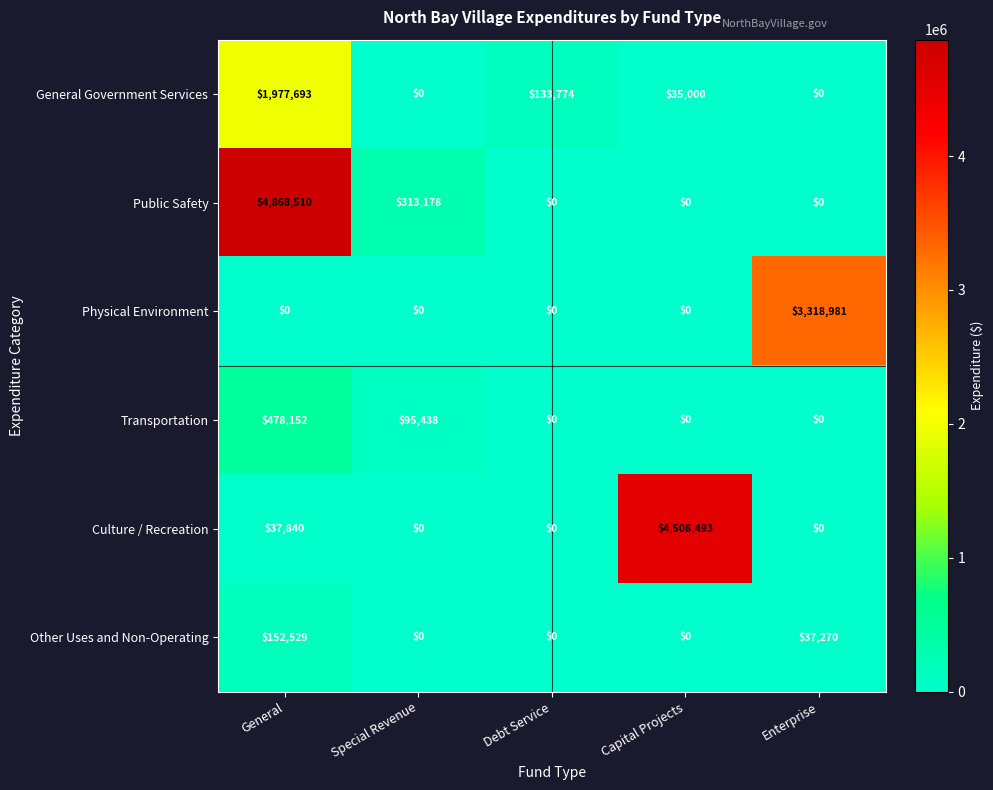

At which category is the sum across all series the highest?

General